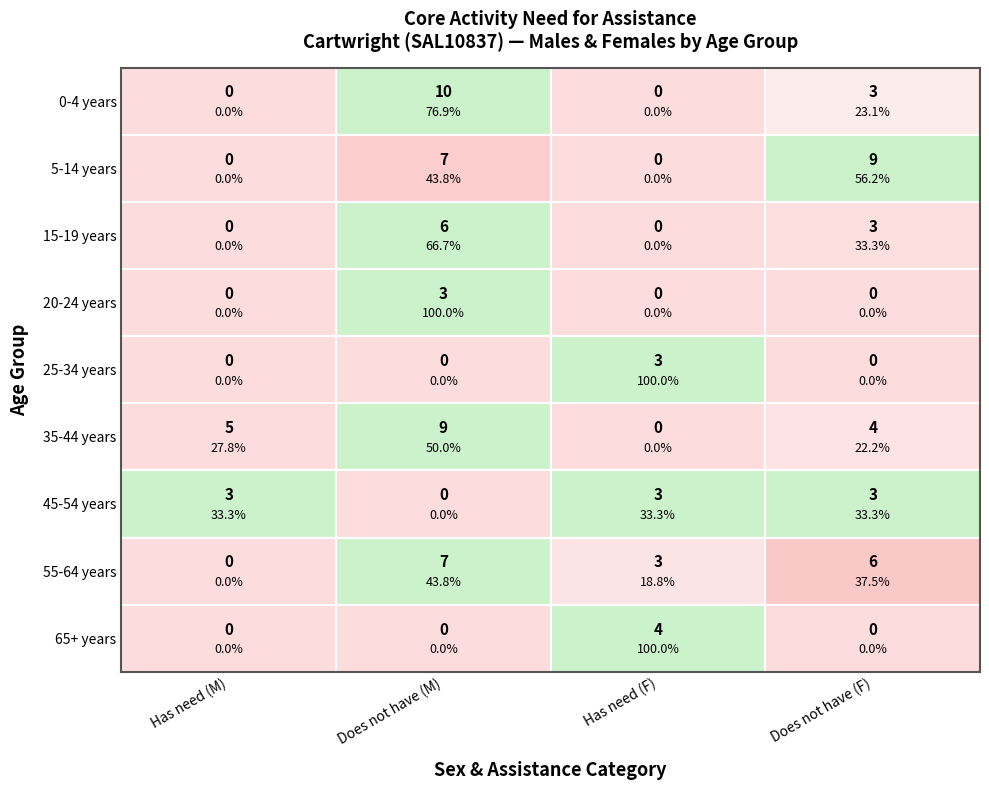

True or false: 25-34 years has a value of -1 at 0.

False